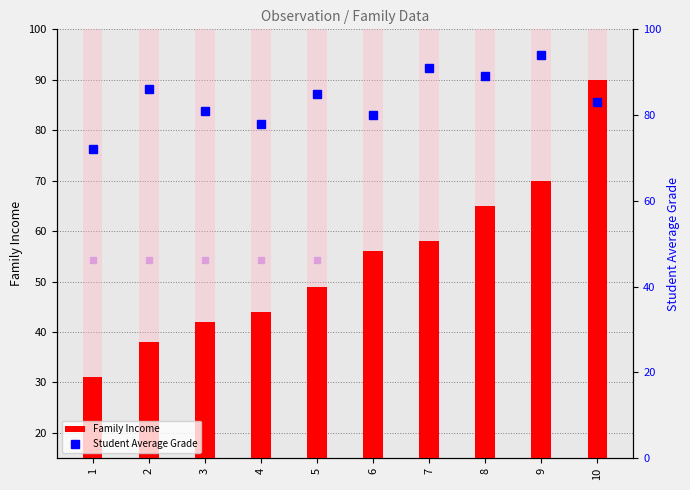

Which series contains the lowest Y value?

Family Income